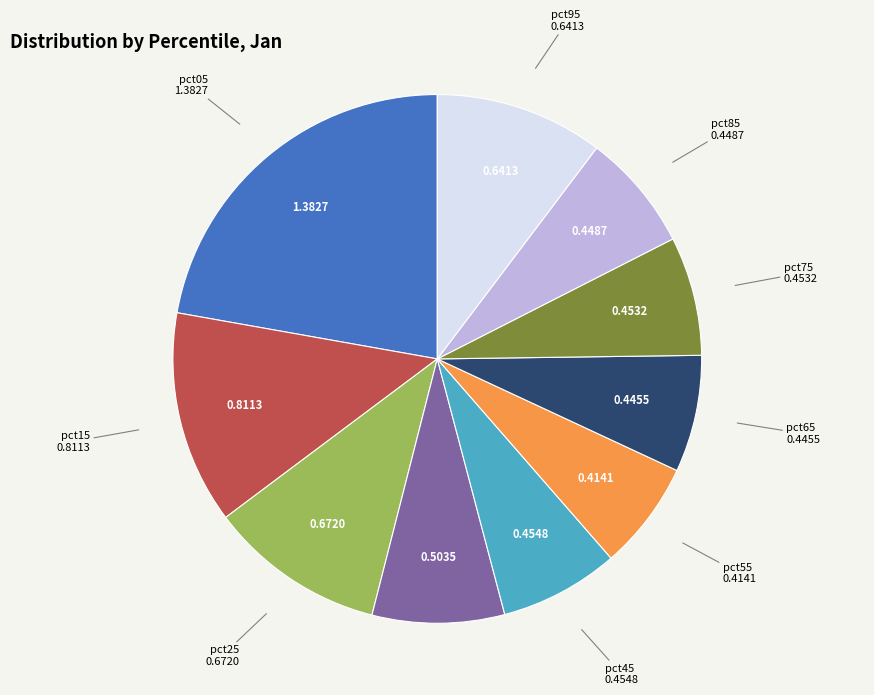

Is there a majority slice in this chart?

No